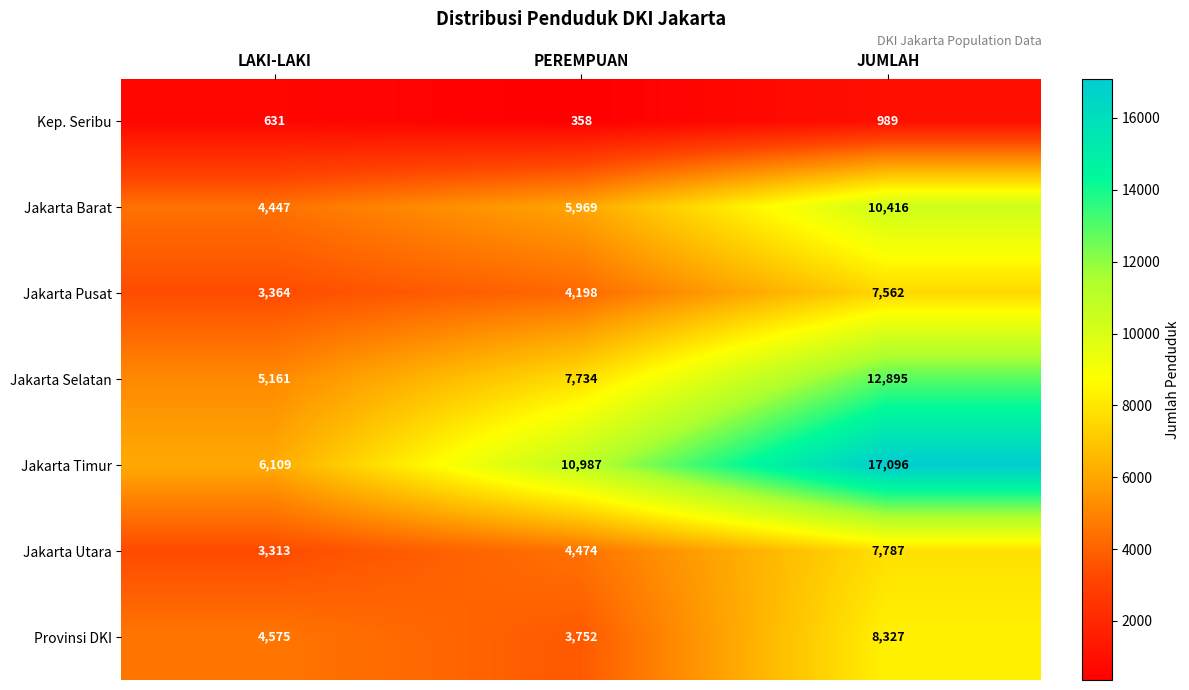

How many data points does each series have?

3